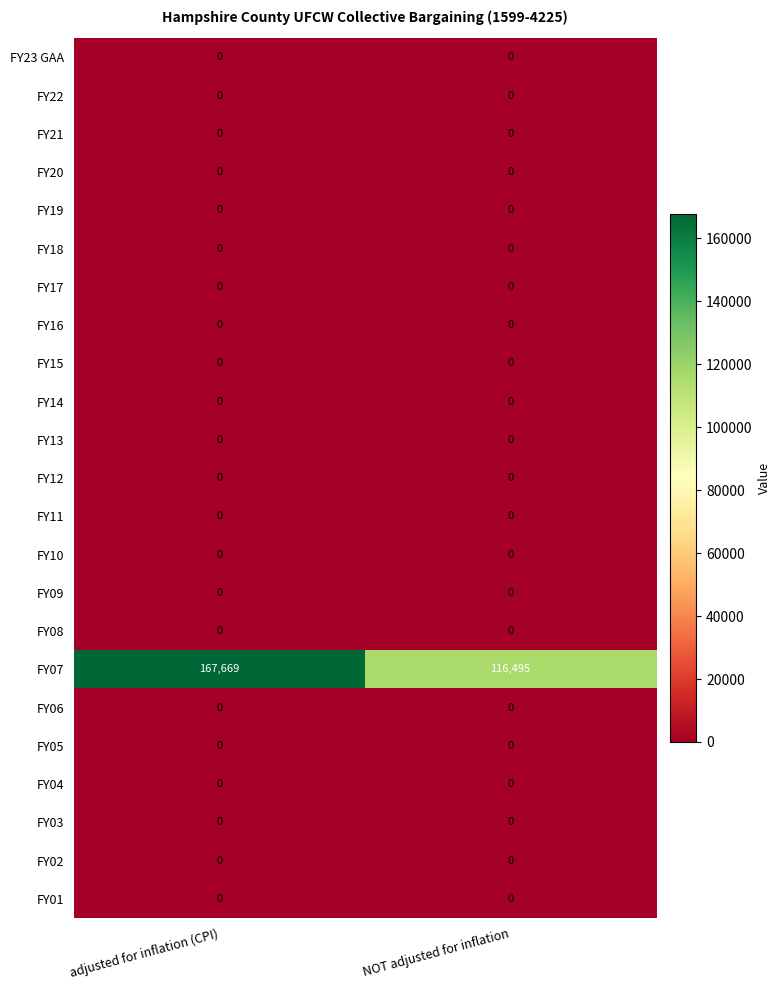

Which series has the largest total across all categories?

FY07